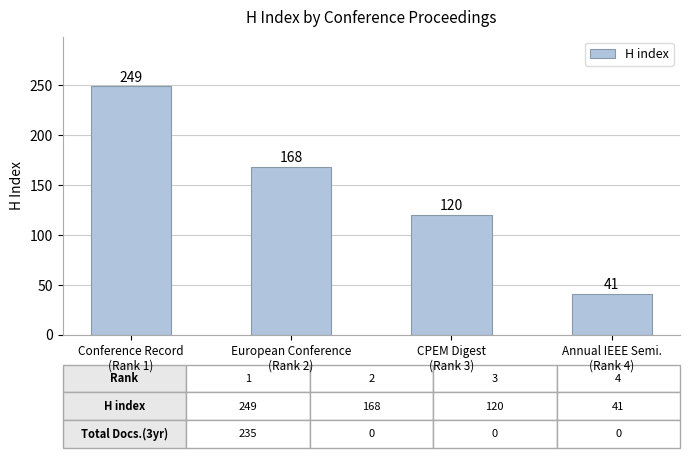

How many series are shown in this chart?

1